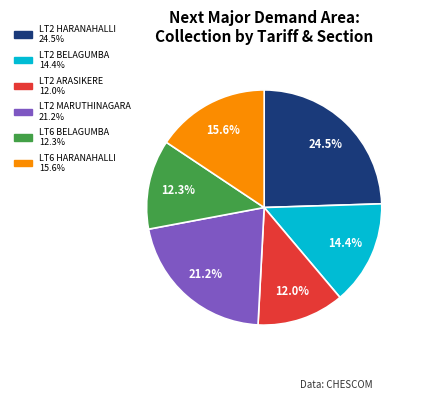

Approximately how many times larger is the value at LT6 BELAGUMBA compared to LT2 MARUTHINAGARA?

0.6